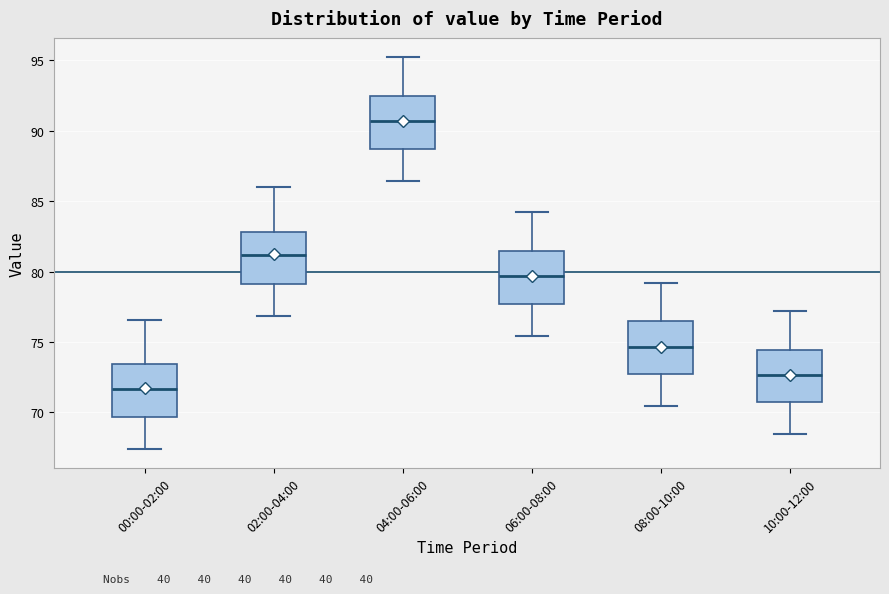

Which box's median line is the lowest?

00:00-02:00